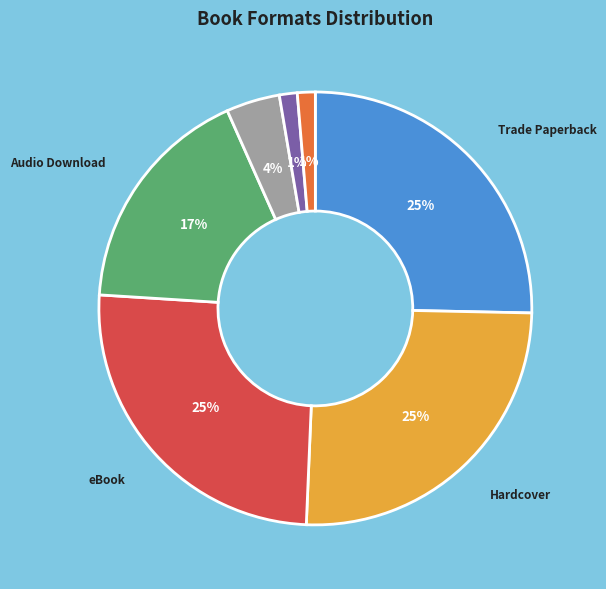

To the nearest percent, what is the difference between the largest and smallest slice percentages?

24%